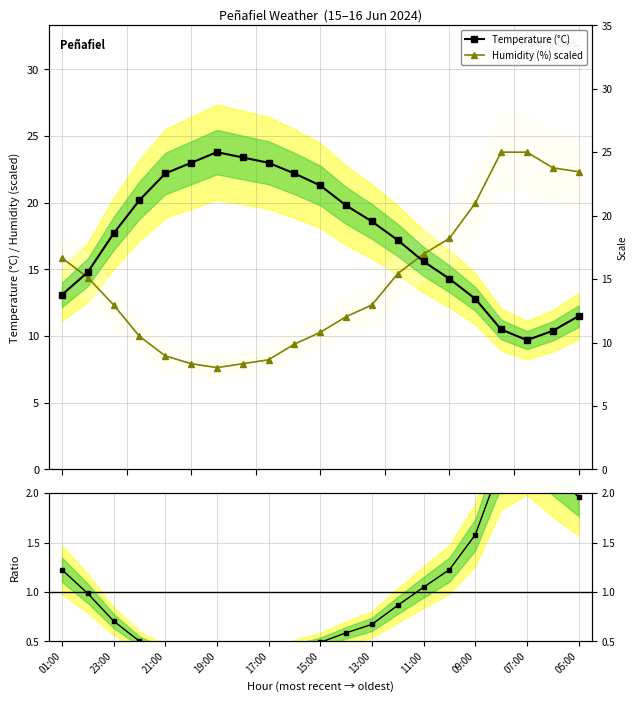

Reading left to right, transcribe all the data shown in this chart.

Temperature (°C): 13.1	14.8	17.7	20.2	22.2	23.0	23.8	23.4	23.0	22.2	21.3	19.8	18.6	17.2	15.6	14.3	12.8	10.5	9.7	10.4	11.5
Humidity (%) scaled: 15.9	14.4	12.3	10.0	8.5	7.9	7.6	7.9	8.2	9.4	10.3	11.5	12.3	14.7	16.2	17.3	20.0	23.8	23.8	22.6	22.3
Hum/Temp ratio norm.: 1.2	1.0	0.7	0.5	0.4	0.3	0.3	0.3	0.4	0.4	0.5	0.6	0.7	0.9	1.0	1.2	1.6	2.3	2.5	2.2	2.0